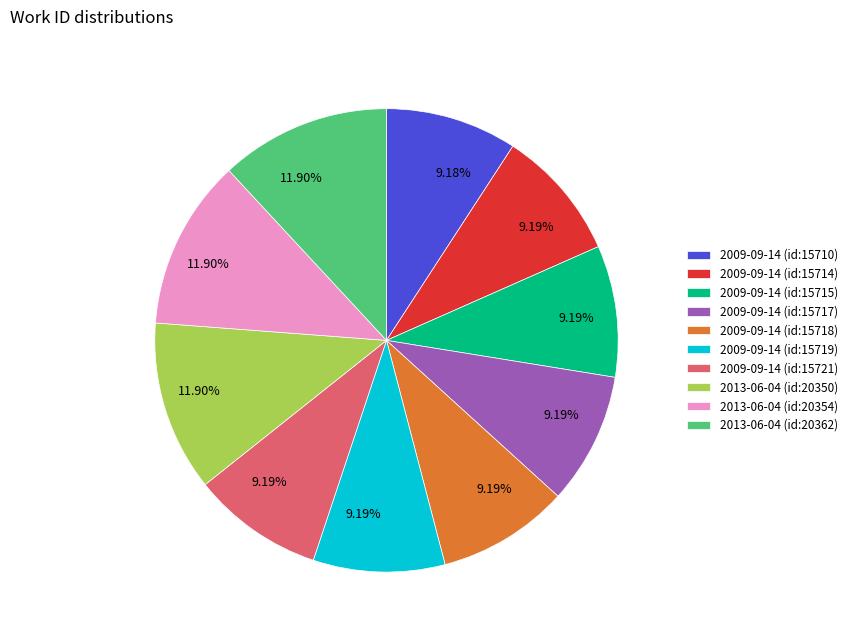

How many segments does this pie chart have?

10